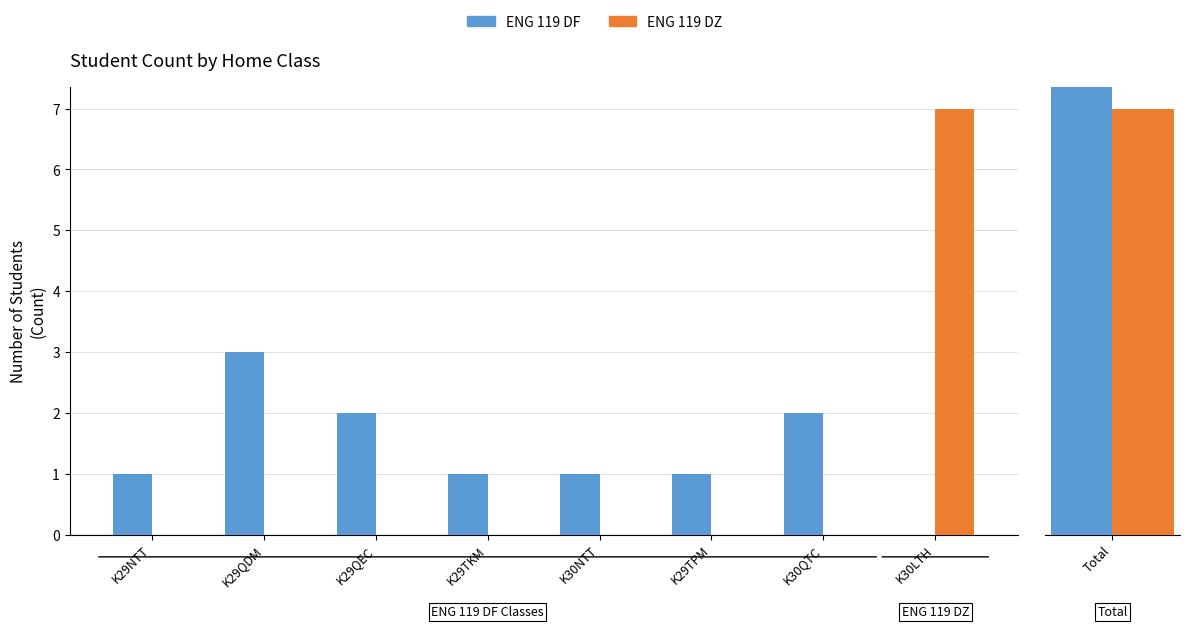

What is the greatest value displayed?

7